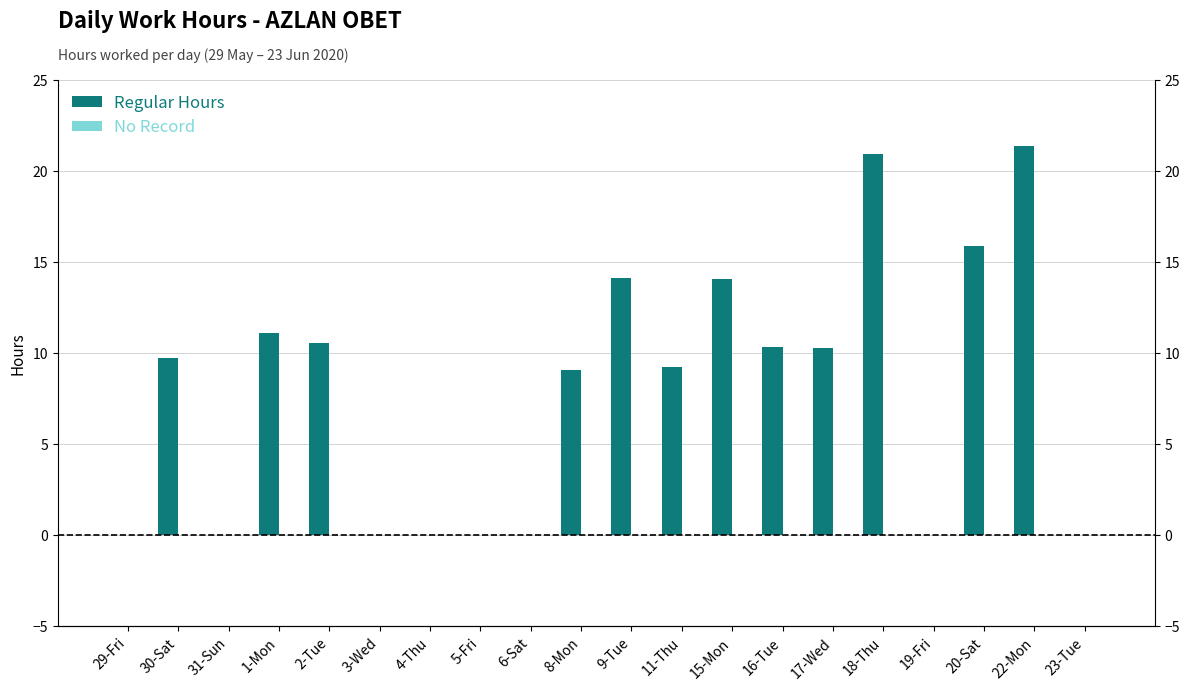

Rank the series by their average value, from highest to lowest.

Regular Hours, No Record